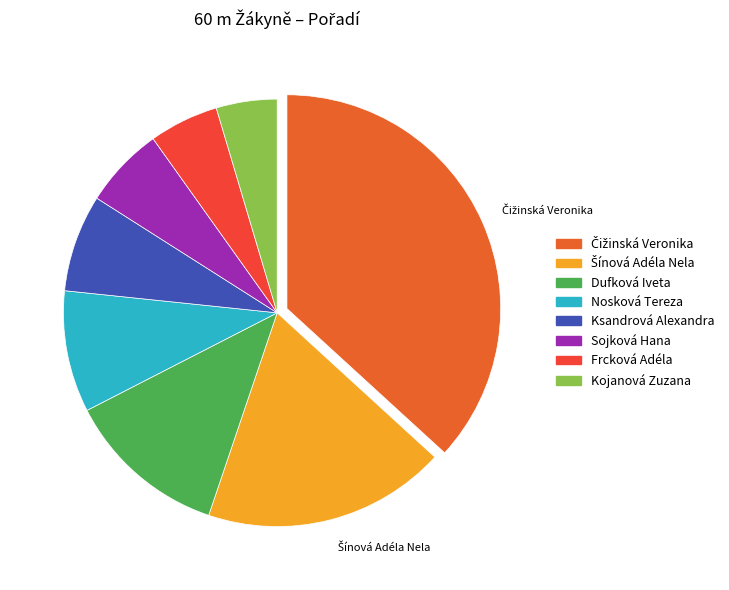

Which has a higher value, Sojková Hana or Frcková Adéla?

Sojková Hana